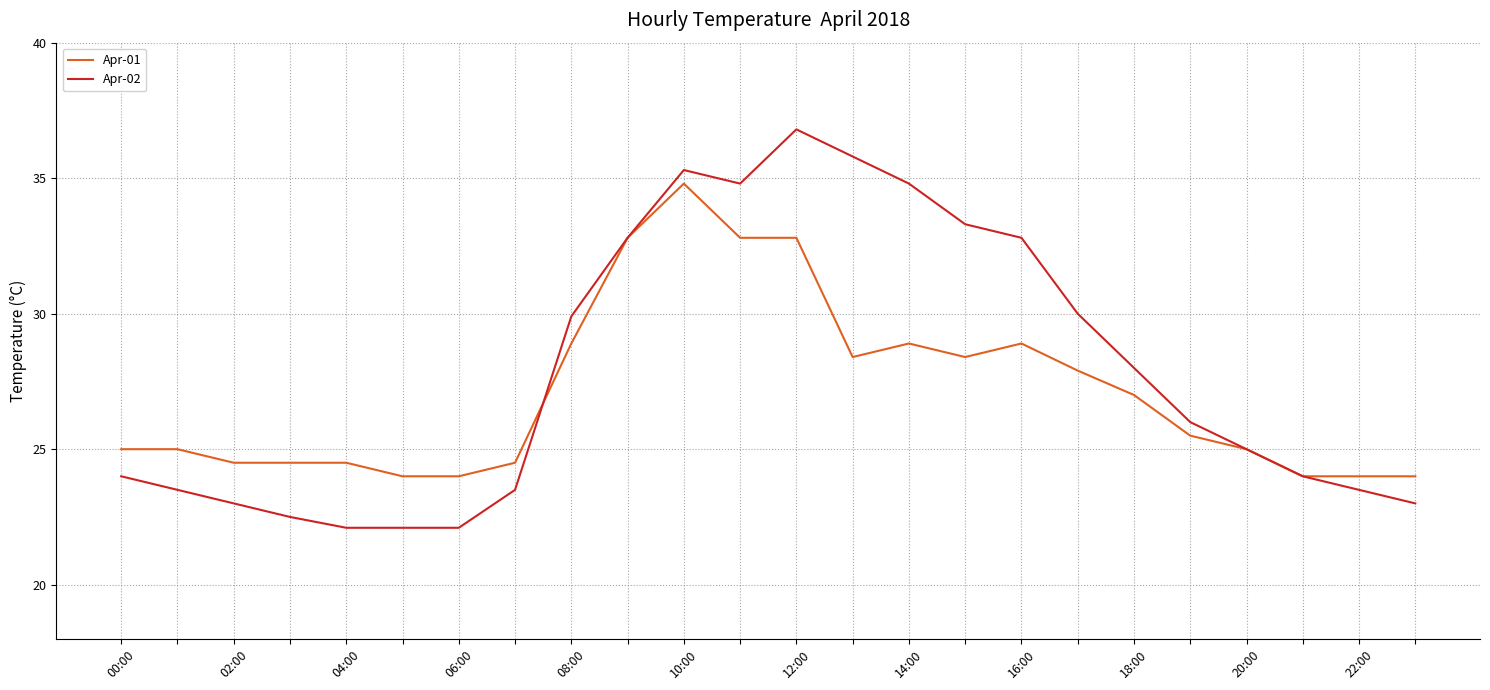

Is this an area chart (filled region under the line)?

No